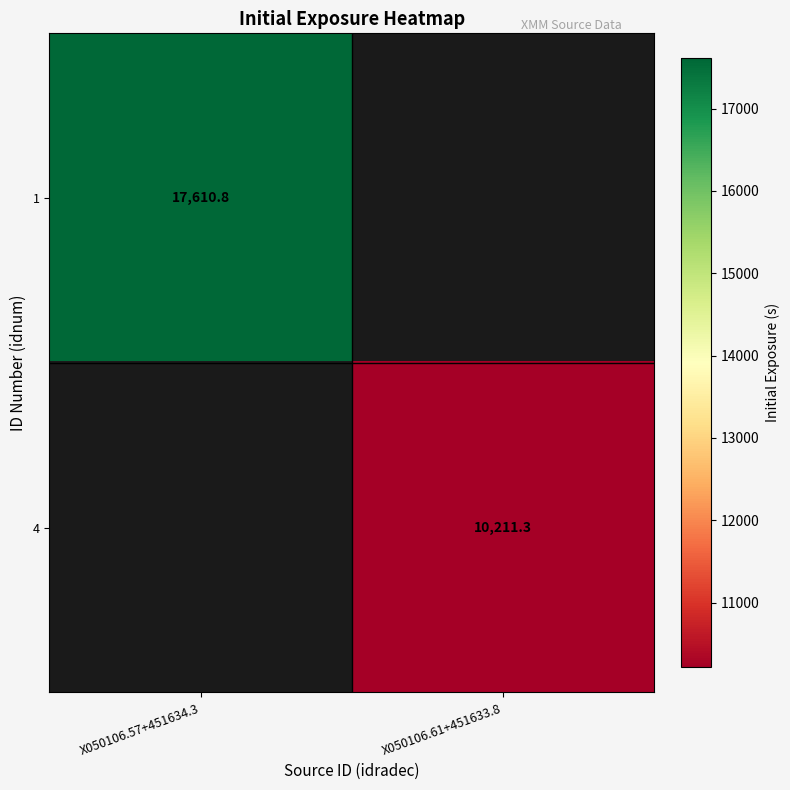

The 4 series shows 14150.7 at X050106.61+451633.8. True or false?

False